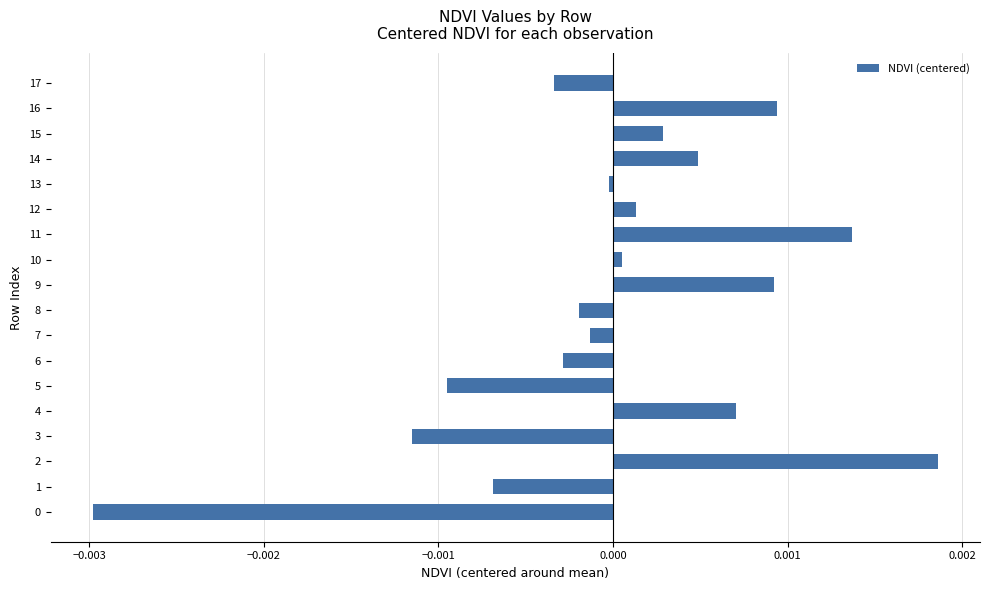

True or false: the data shows 0.0 at 9.

True